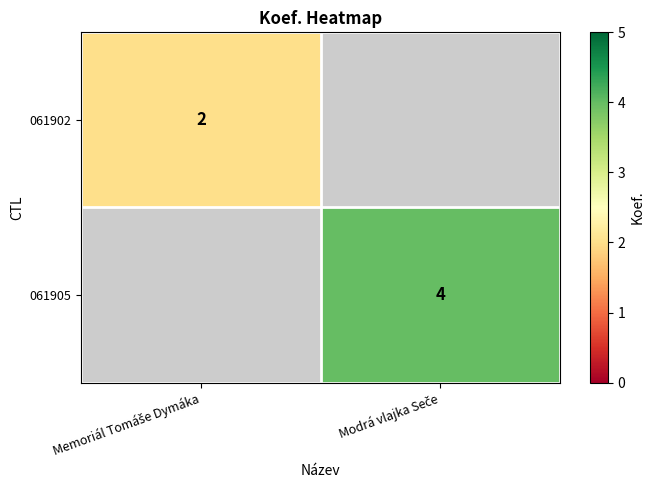

Count the number of categories in the chart.

2